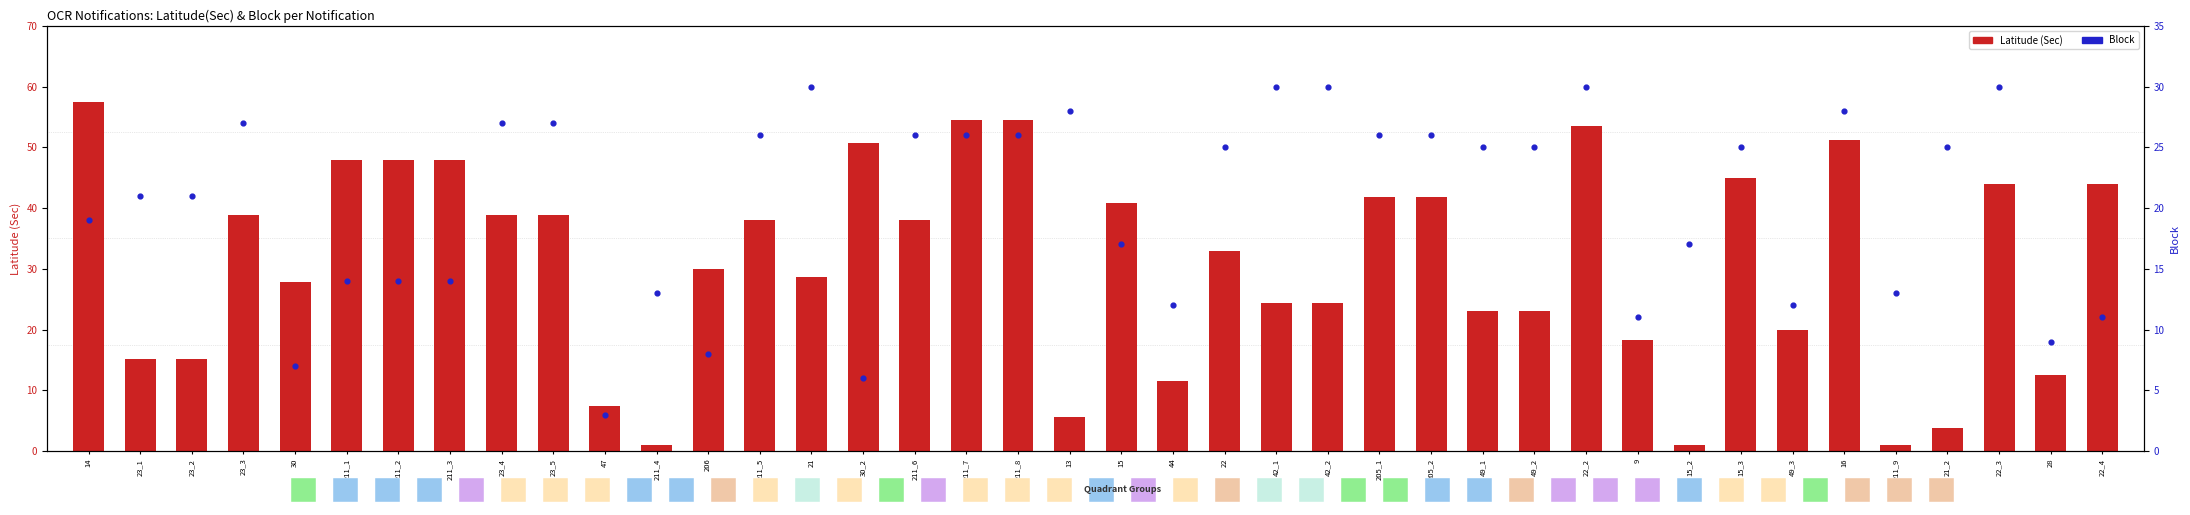

What are all the series names shown in the legend?

Latitude (Sec), Block